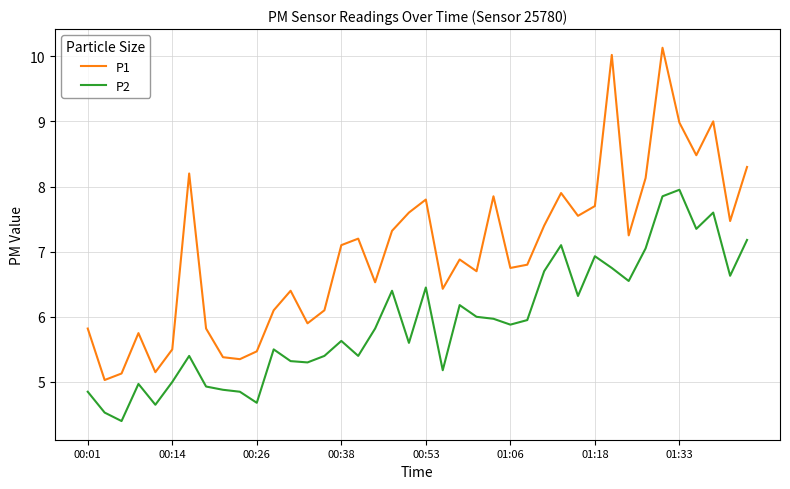

List the series in order of their overall mean, lowest first.

P2, P1